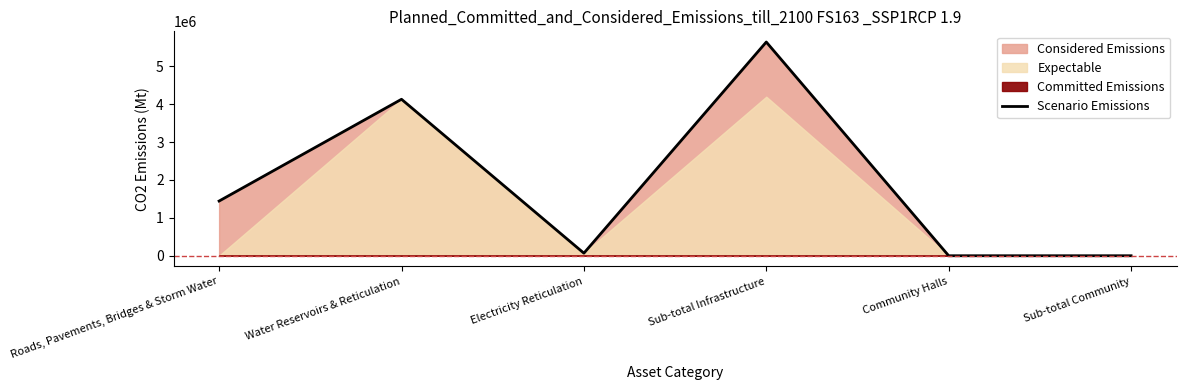

Read the value at Electricity Reticulation.

67650